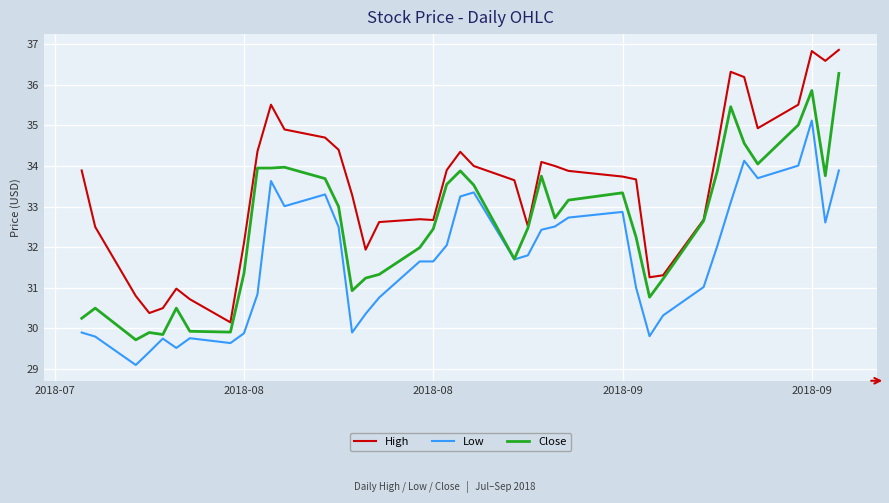

Which series has the largest total across all categories?

High